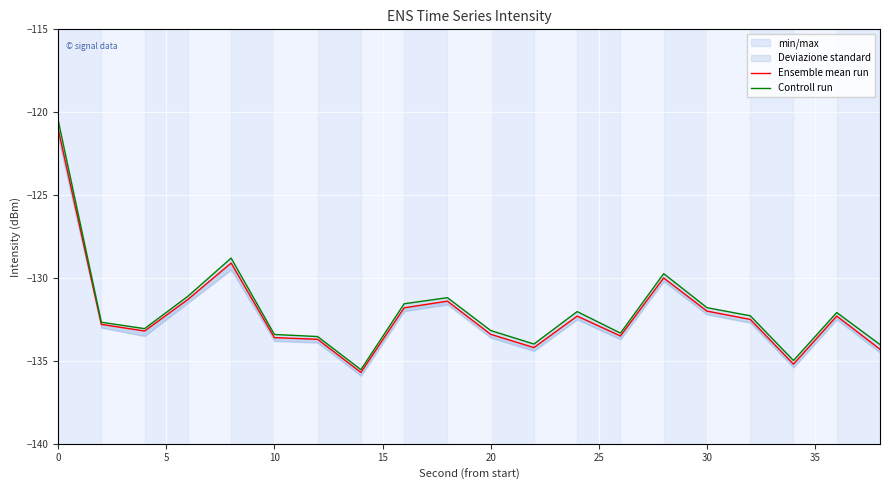

How many data points in Ensemble mean run are less than -132?

13